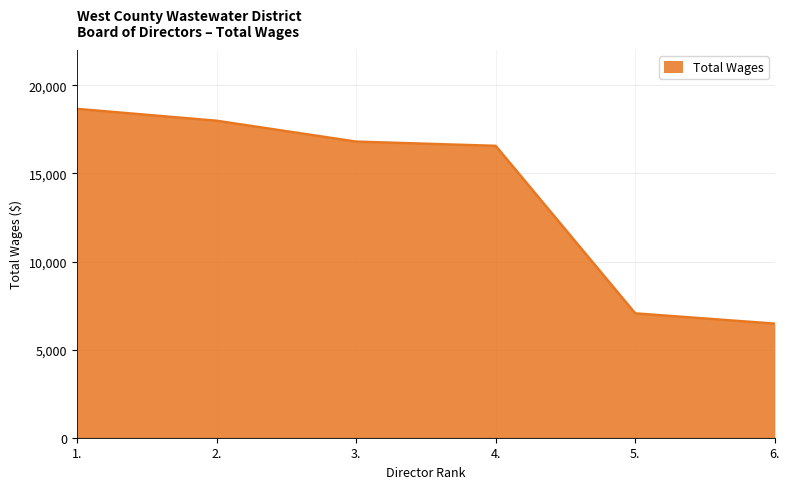

What is the minimum value shown in the chart?

6474